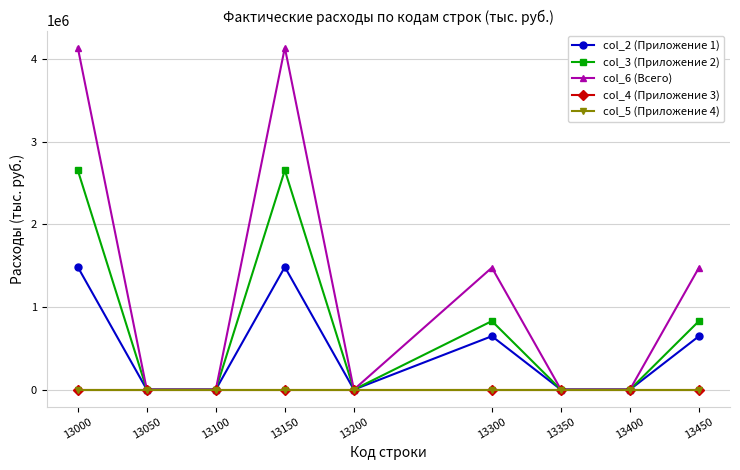

Is this an area chart (filled region under the line)?

No